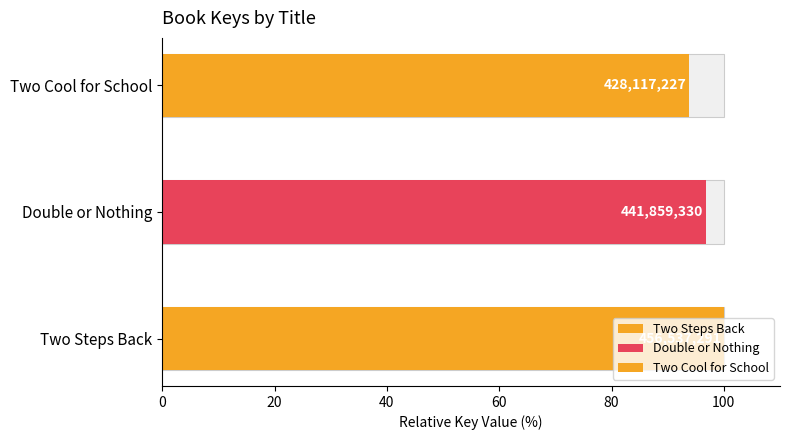

The value at Two Steps Back is 803443324. True or false?

False